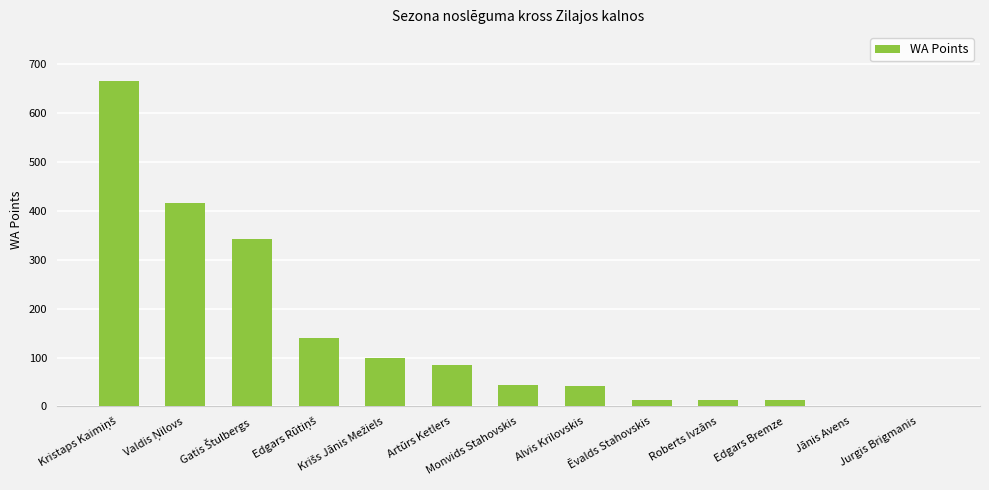

The chart shows a value of 67 at Alvis Krilovskis. True or false?

False